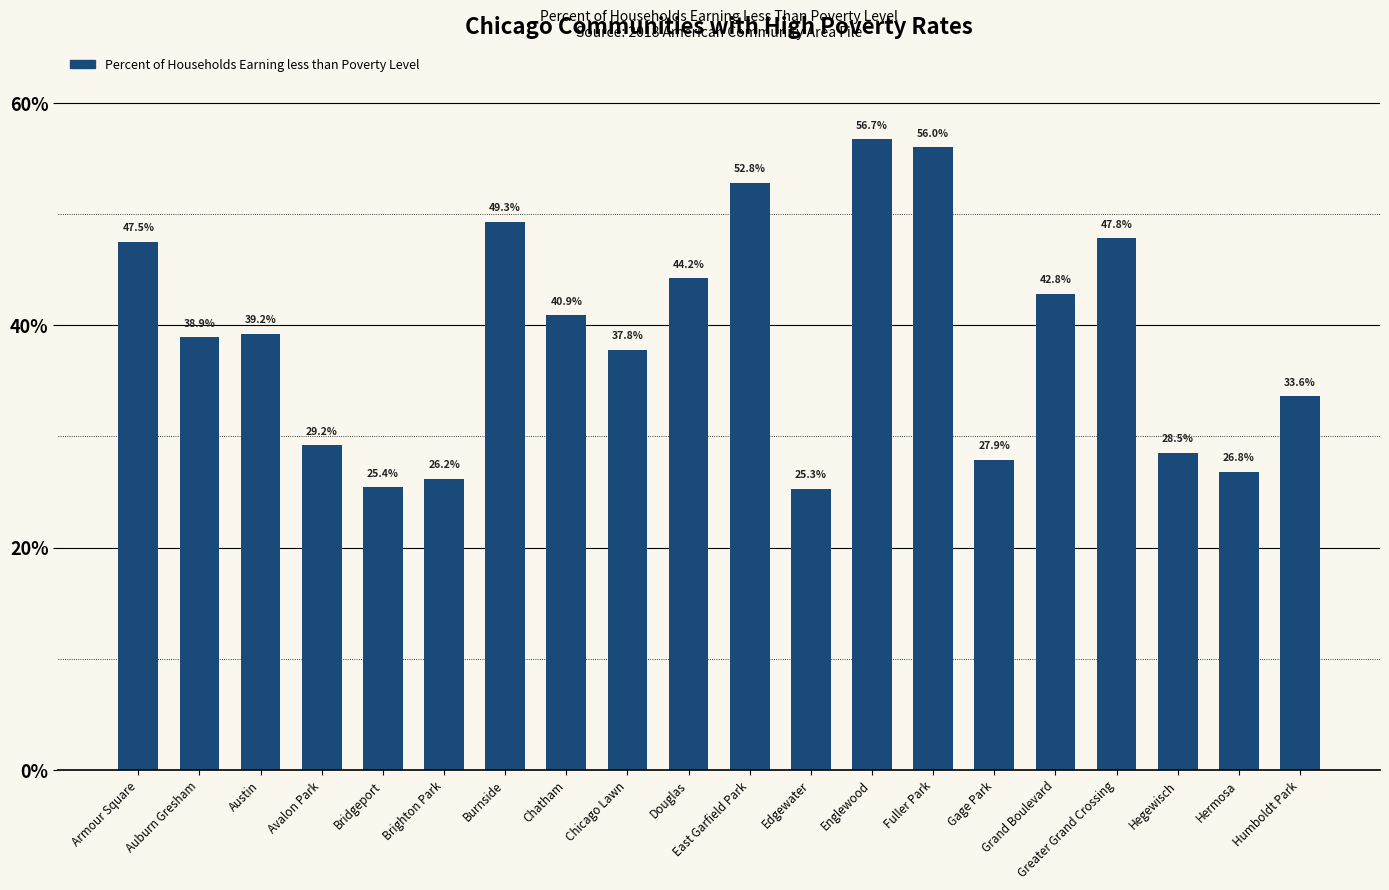

Rank the categories by value from lowest to highest.

Edgewater, Bridgeport, Brighton Park, Hermosa, Gage Park, Hegewisch, Avalon Park, Humboldt Park, Chicago Lawn, Auburn Gresham, Austin, Chatham, Grand Boulevard, Douglas, Armour Square, Greater Grand Crossing, Burnside, East Garfield Park, Fuller Park, Englewood